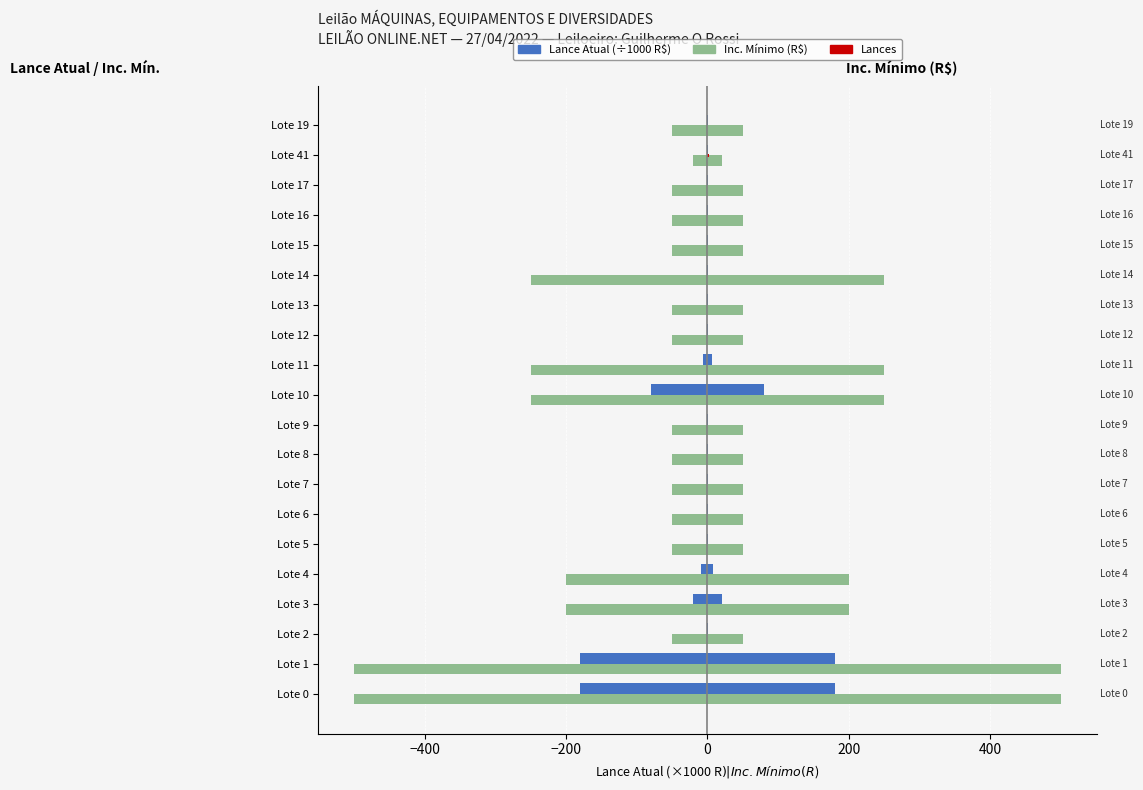

At Lote 8, list the series in order from smallest to largest.

Inc. Mínimo (left), Lance Atual (left), Lances